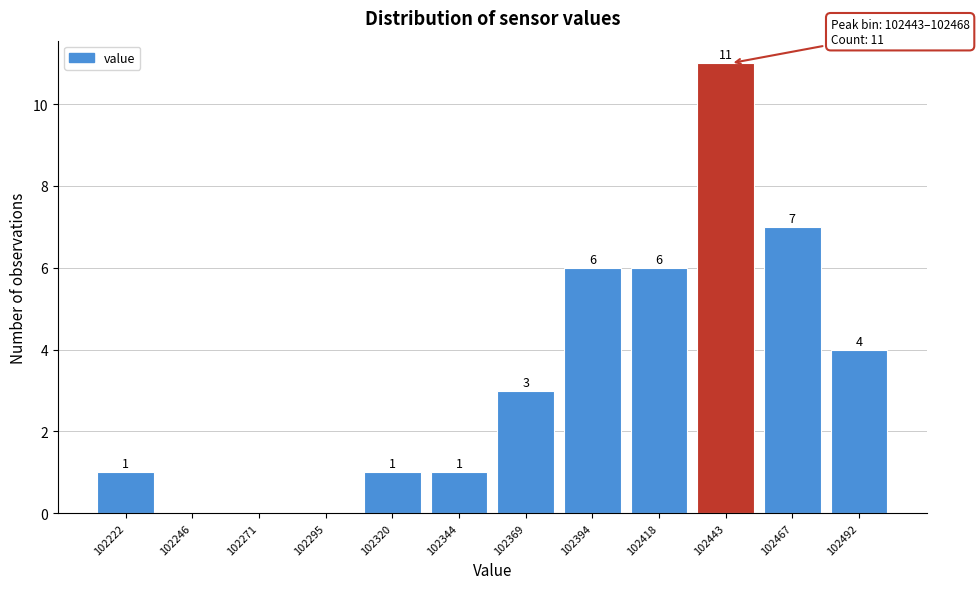

Reading left to right, transcribe all the data shown in this chart.

102222=1	102246=0	102271=0	102295=0	102320=1	102344=1	102369=3	102394=6	102418=6	102443=11	102467=7	102492=4